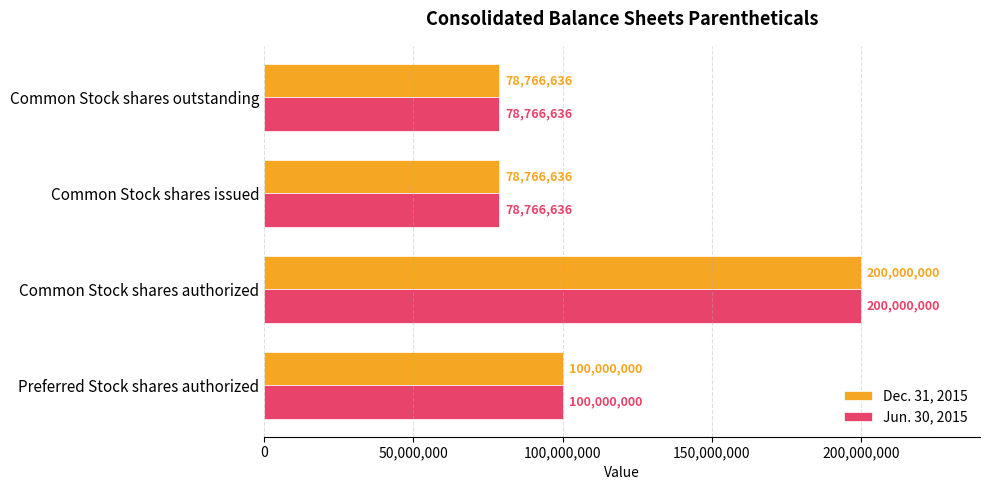

What is the sum of the Jun. 30, 2015 values at Preferred Stock shares authorized and Common Stock shares authorized?

300000000